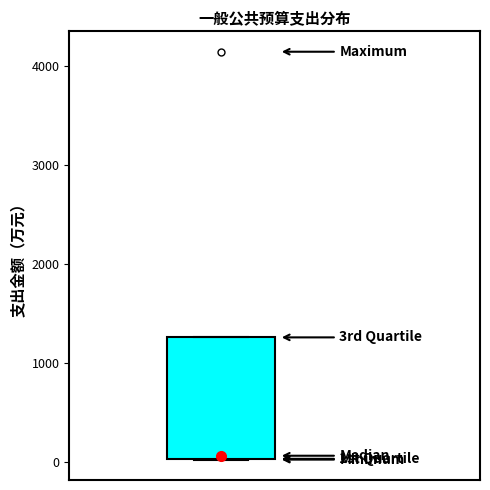

Where is the lower edge of the box on the y-axis? The values are not printed on the chart, so give them approximately, as read against the axis.

0